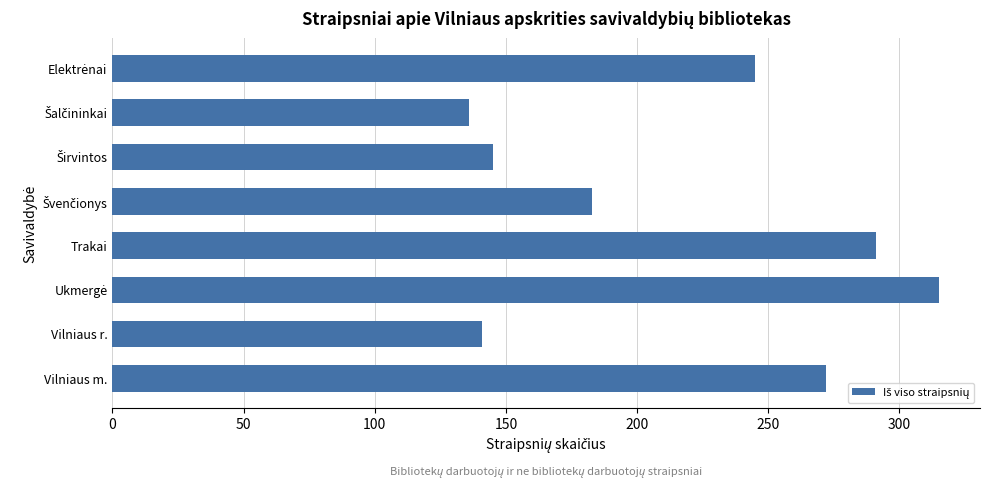

What position from the top is Vilniaus m.?

8